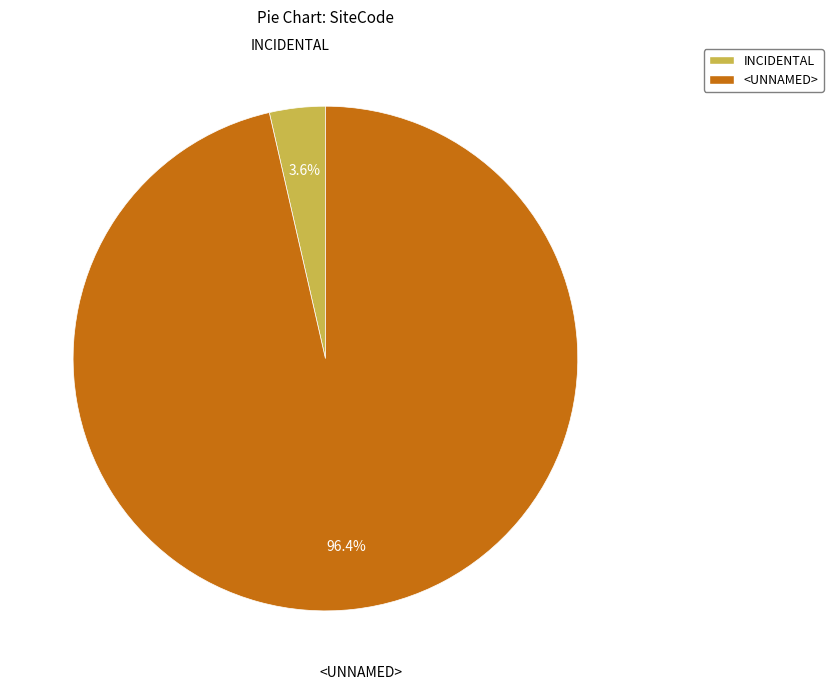

Rank the categories by value from highest to lowest.

<UNNAMED>, INCIDENTAL